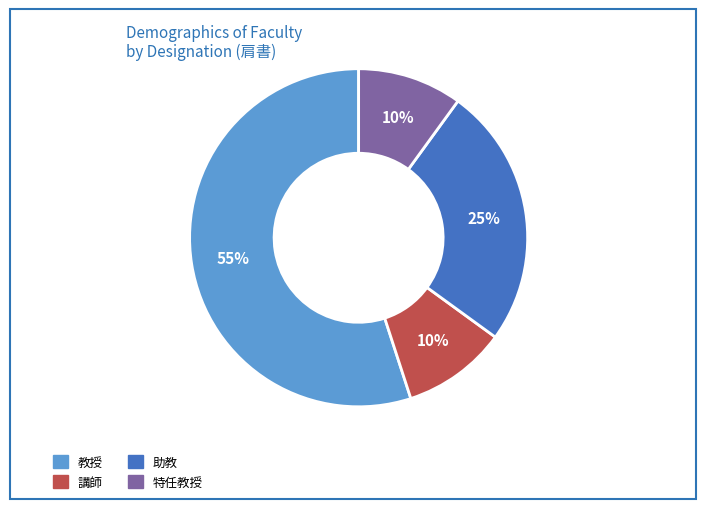

Is the sum of 教授 and 特任教授 greater than half?

Yes